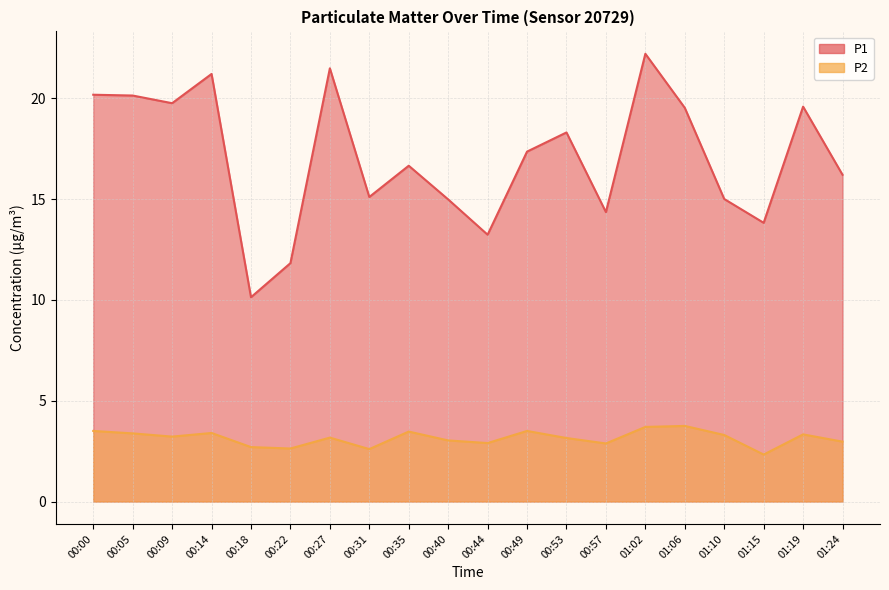

What is the lowest value of the P1 series?

10.1